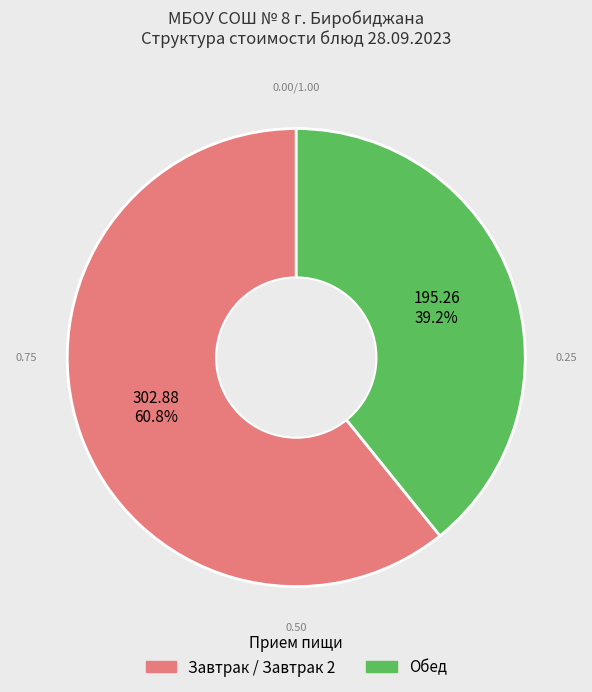

Does any single category account for the majority?

Yes